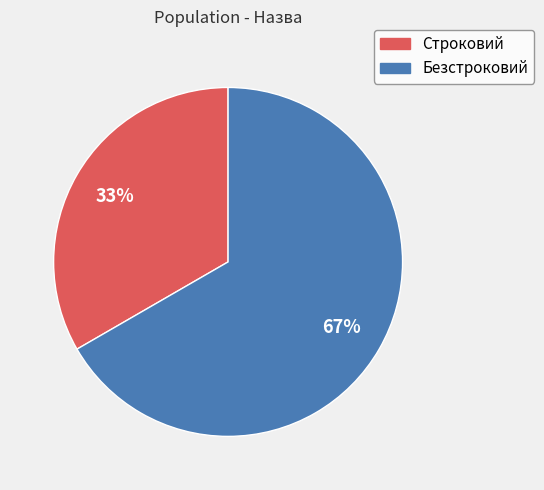

Which has a higher value, Безстроковий or Строковий?

Безстроковий